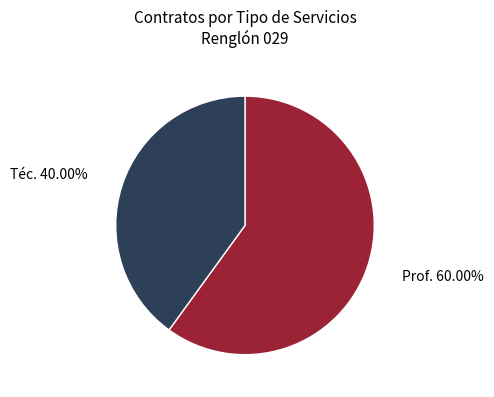

Is there a majority slice in this chart?

Yes